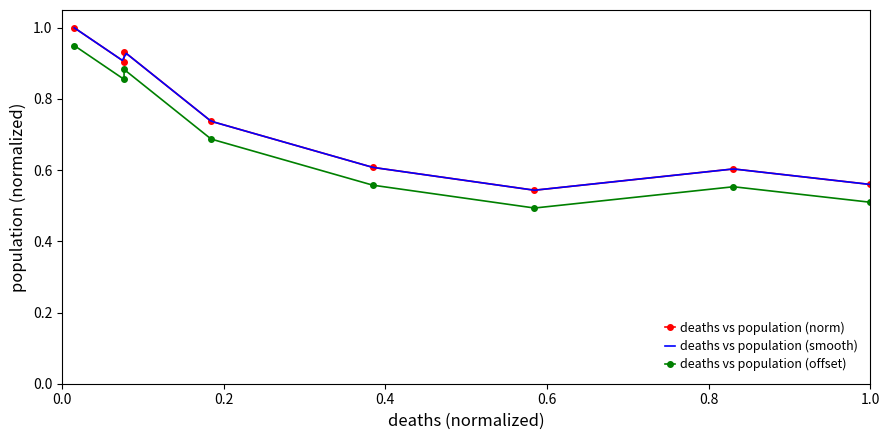

True or false: deaths vs population (smooth) has more than 0 points higher than both neighbors.

True